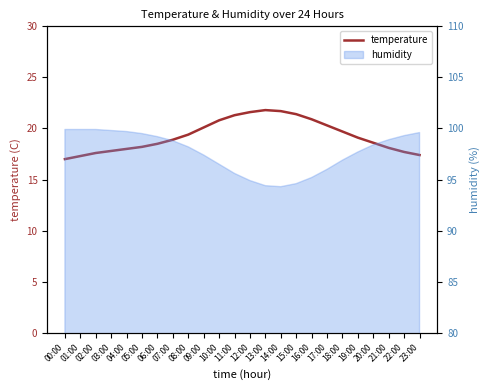

At which label is the value closest to 19?

07:00